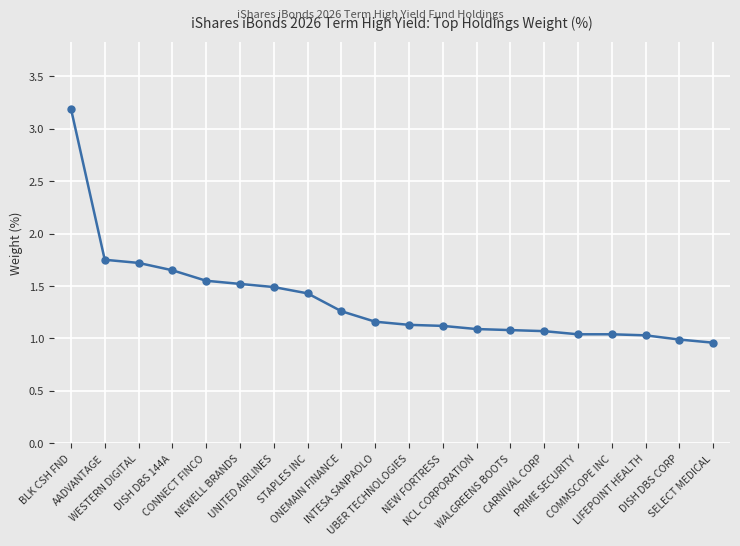

What is the greatest value displayed?

3.2